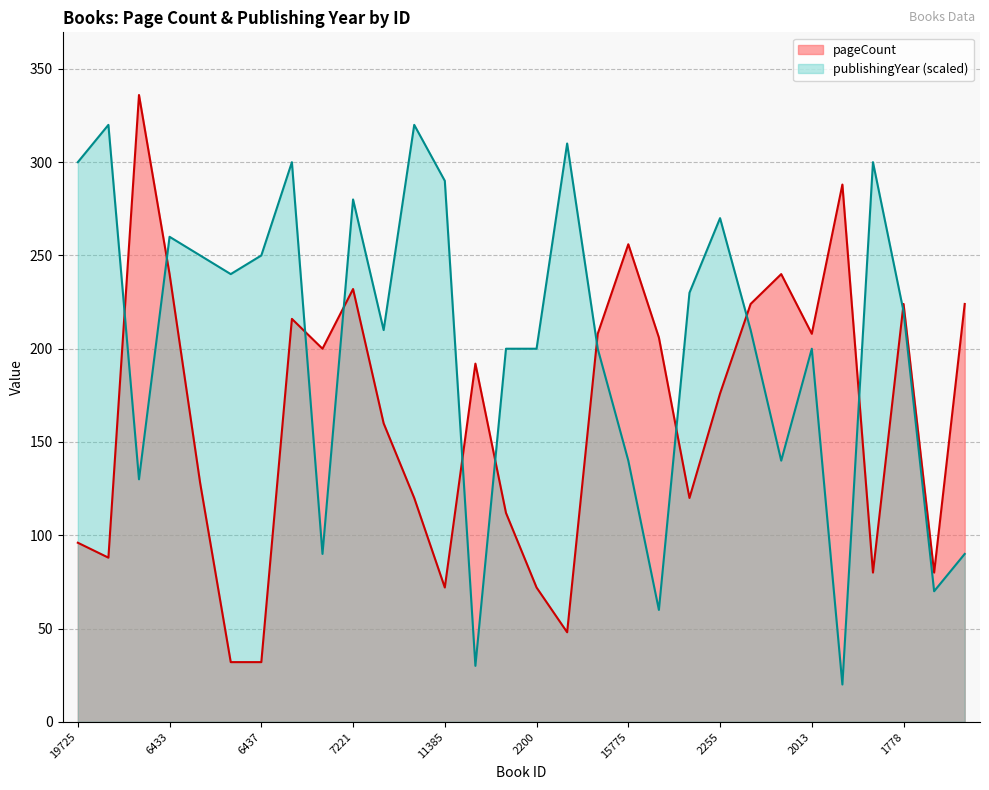

Rank the series by their maximum value, from highest to lowest.

pageCount, publishingYear (scaled)